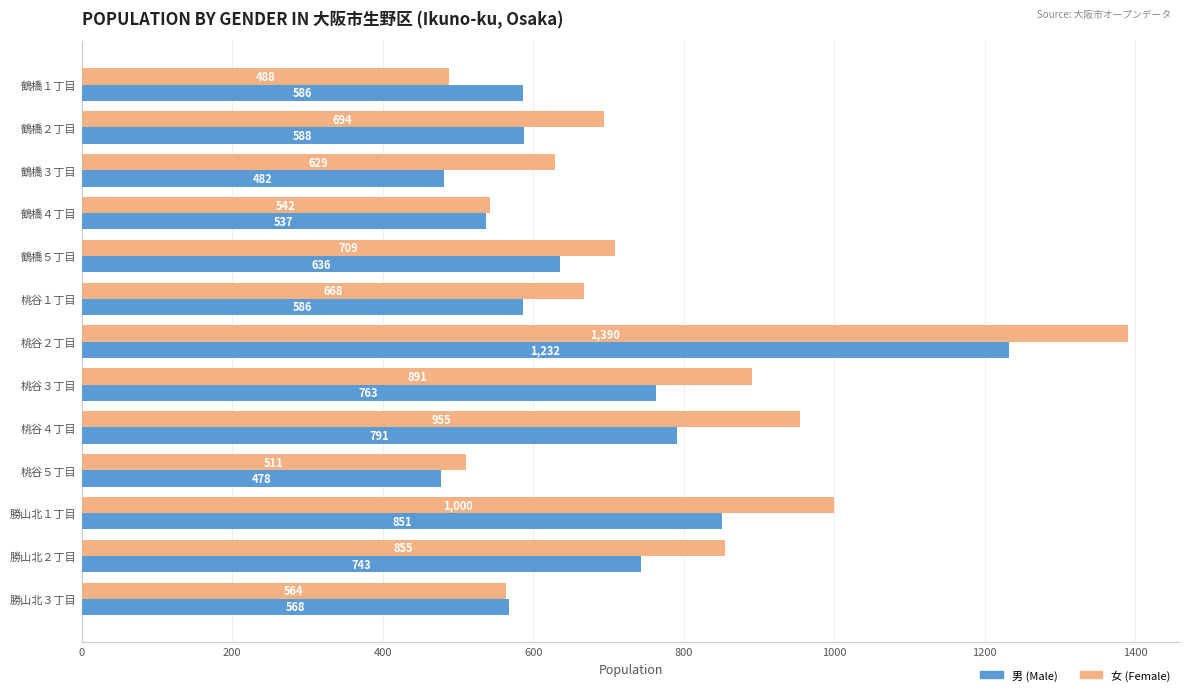

What is the minimum value for 女 (Female)?

488